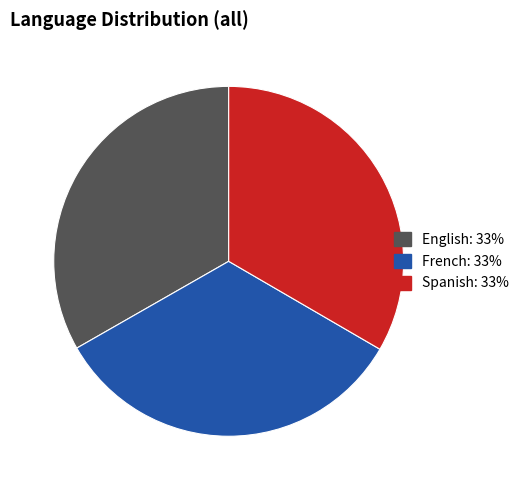

Count the number of slices in the pie.

3